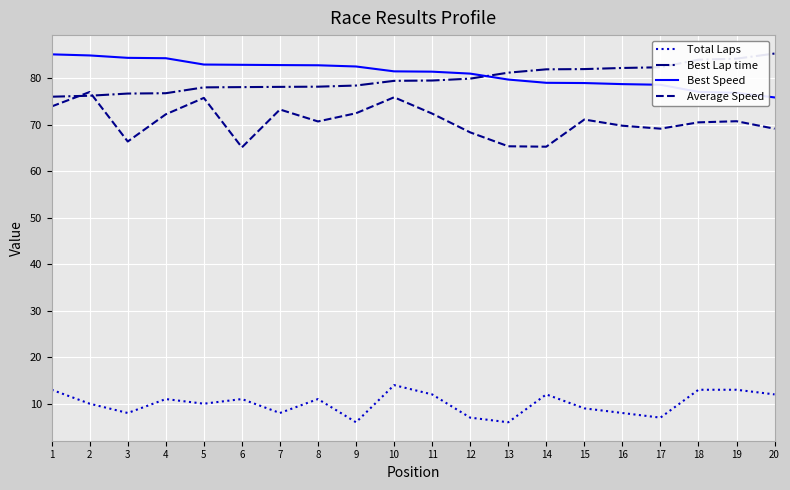

True or false: Total Laps and Best Lap time cross at least once.

False